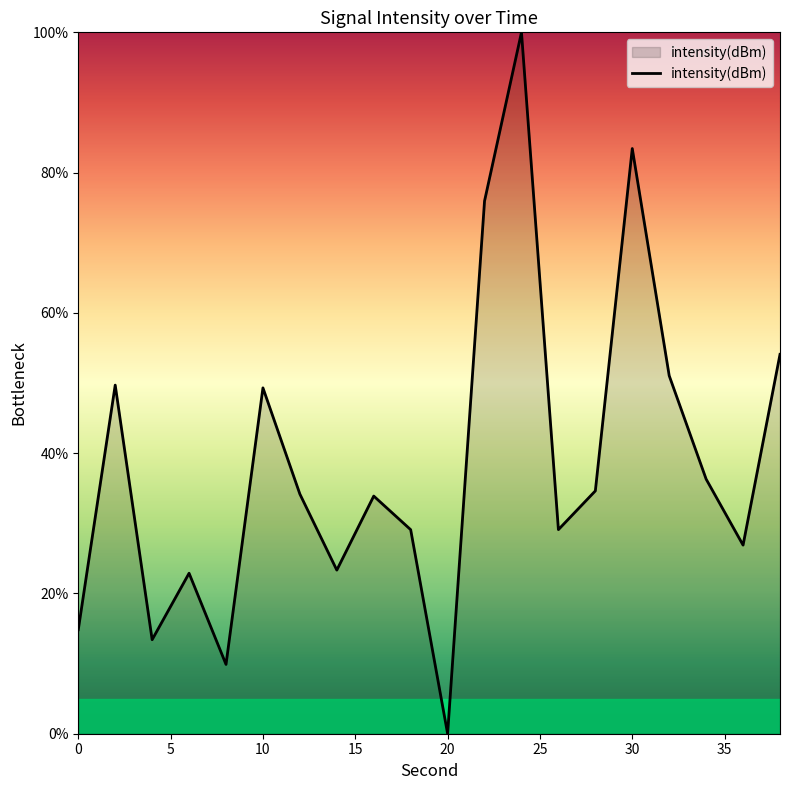

What is the maximum value shown in the chart?

100.0